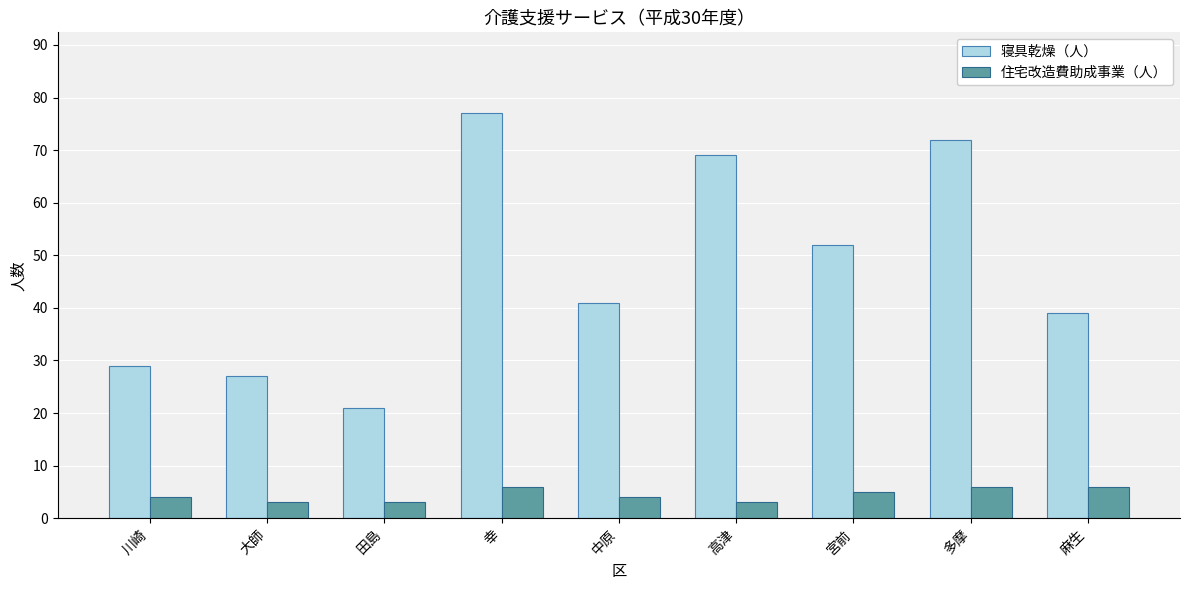

Are the bars grouped side by side (vs. stacked)?

Yes